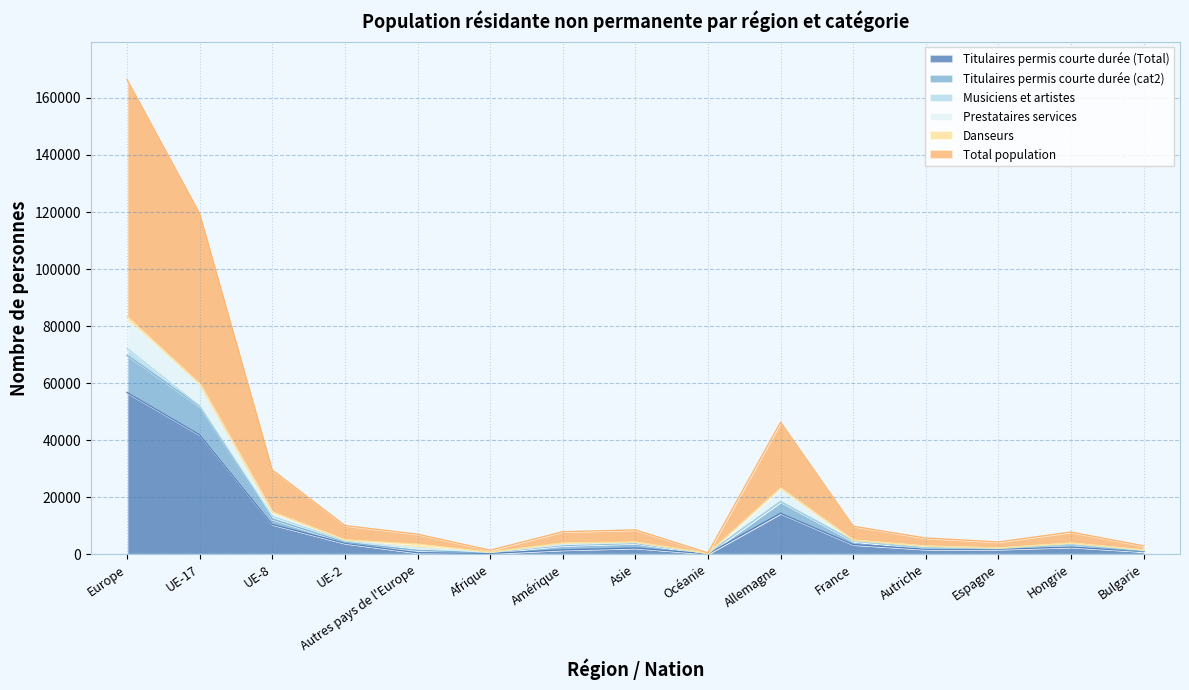

What is the sum of the Total population values at UE-2 and Autres pays de l'Europe?

17034